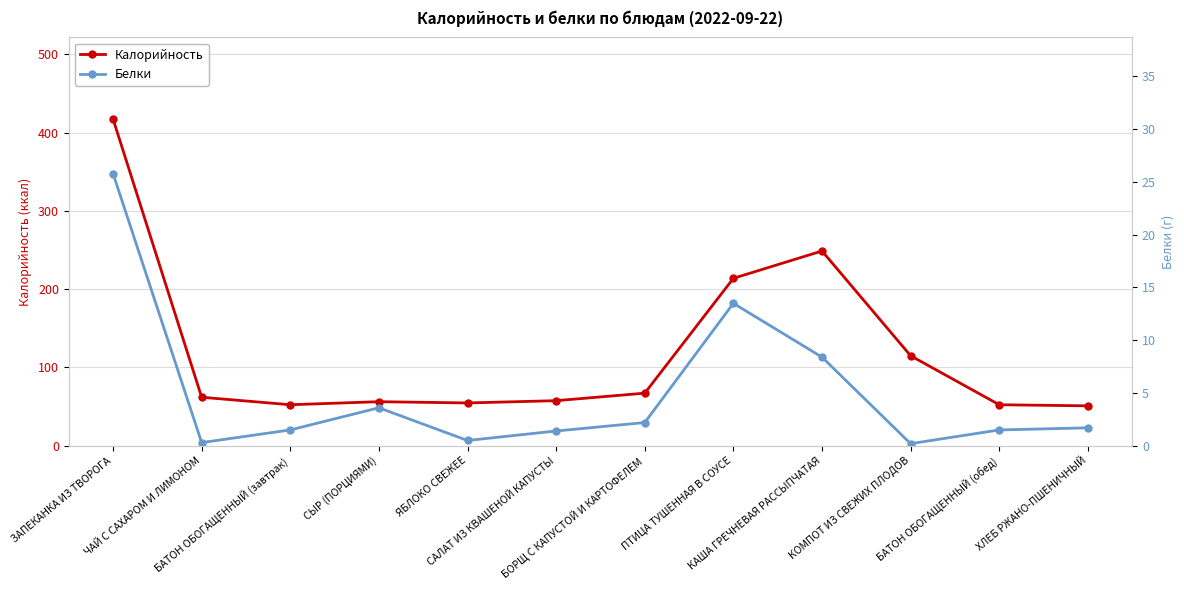

How many lines are shown in the chart?

2